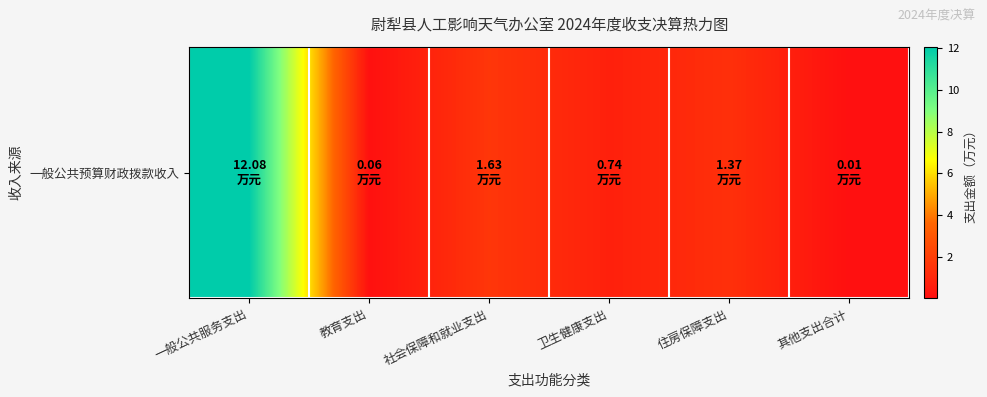

How many data points are less than 1?

3